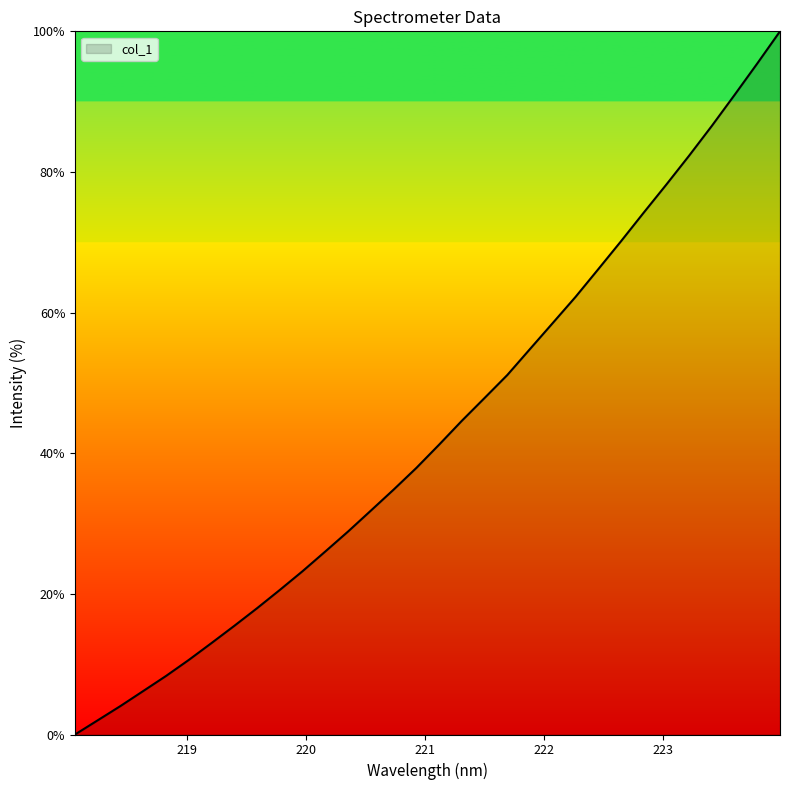

What is the difference between the maximum and minimum values?

100.0